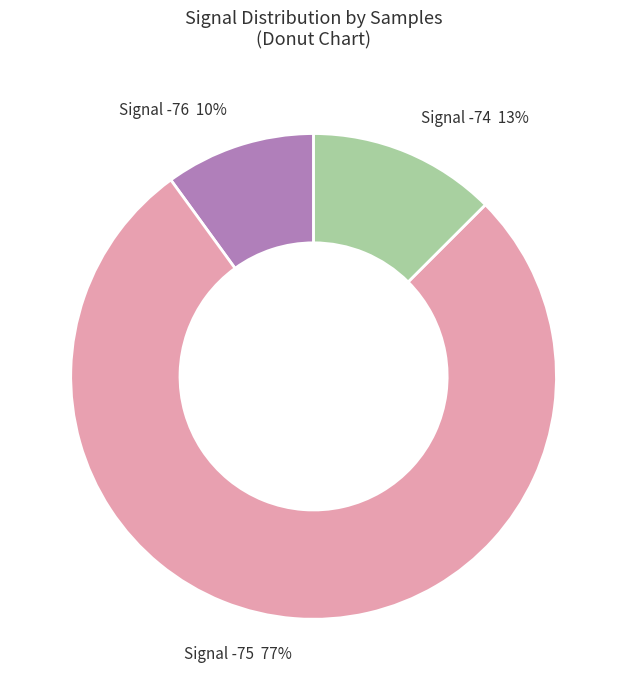

Which slice is the largest?

Signal -75 77%